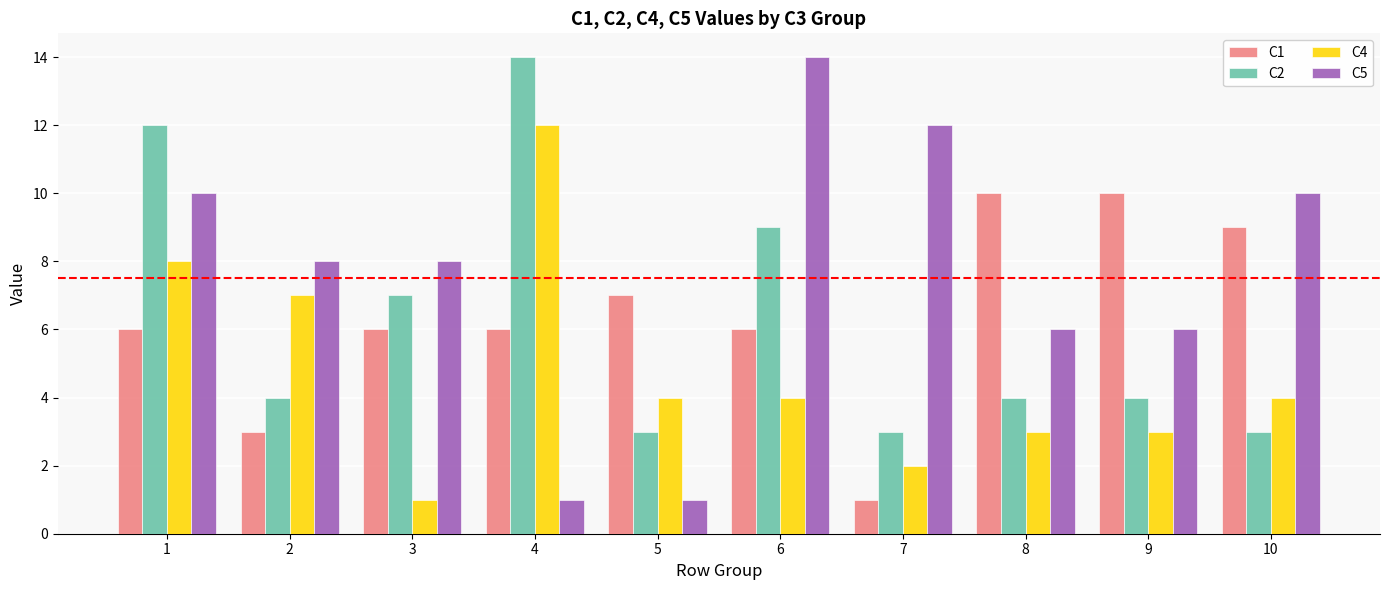

Is it true that C4 equals 4 at 6?

True